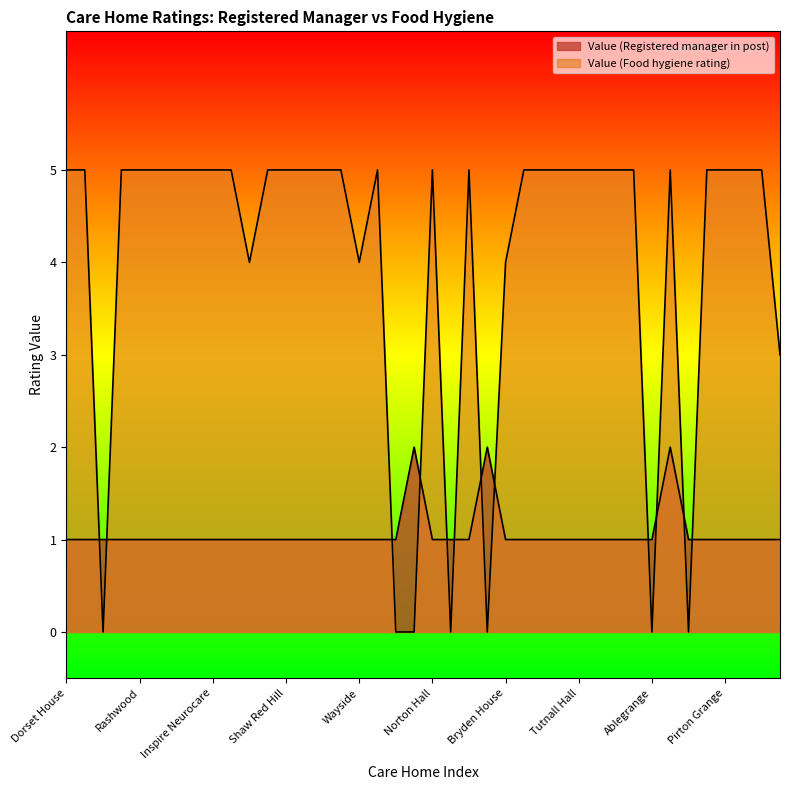

Rank the series by their maximum value, from lowest to highest.

Value (Registered manager in post), Value (Food hygiene rating)